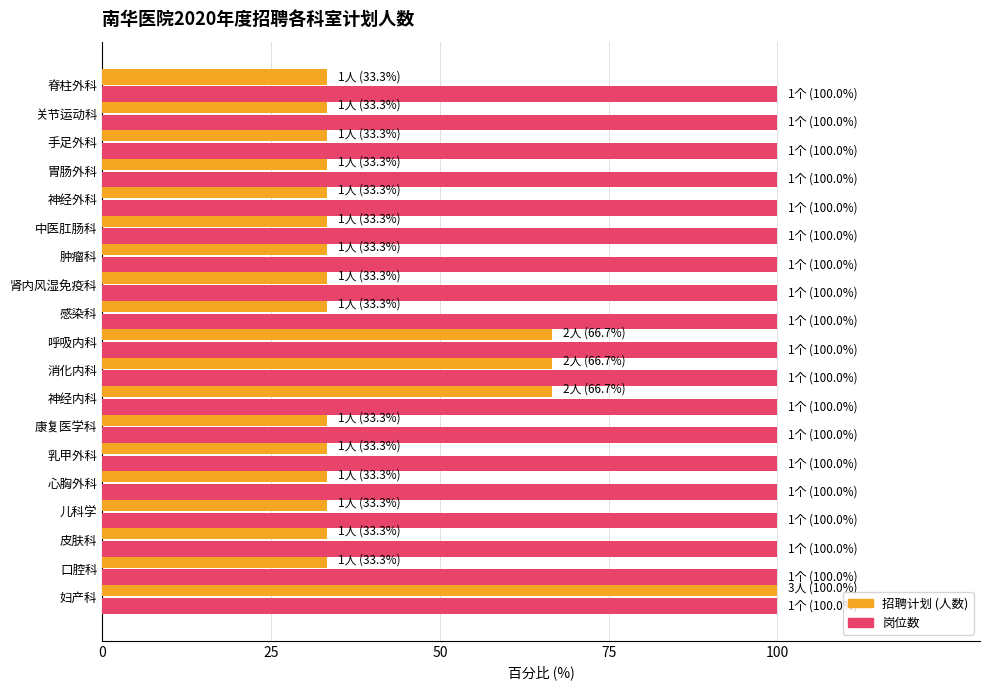

What is the smallest value displayed?

33.3